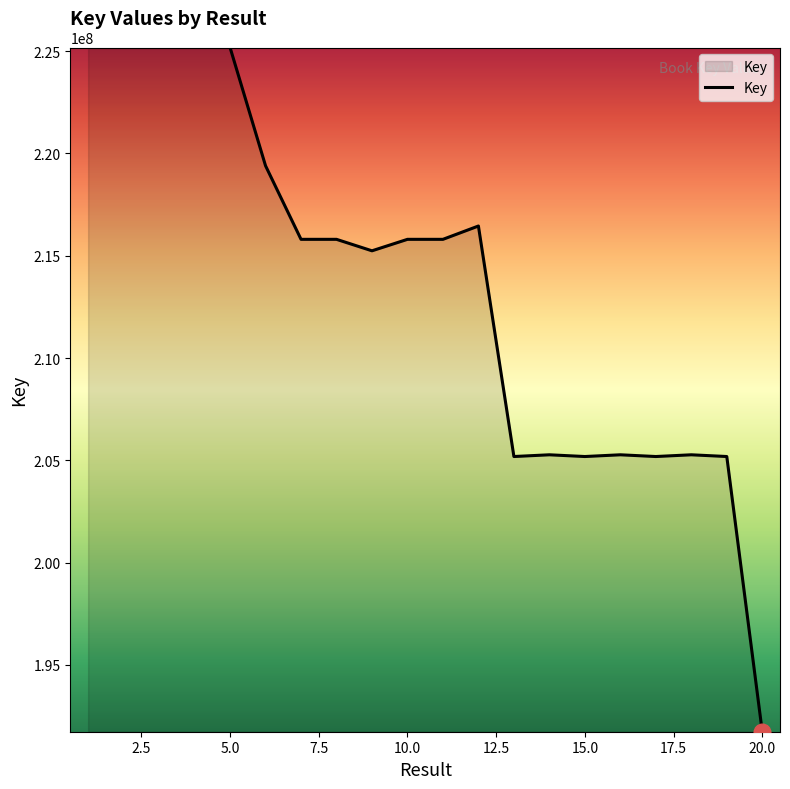

What is the smallest value displayed?

191732288